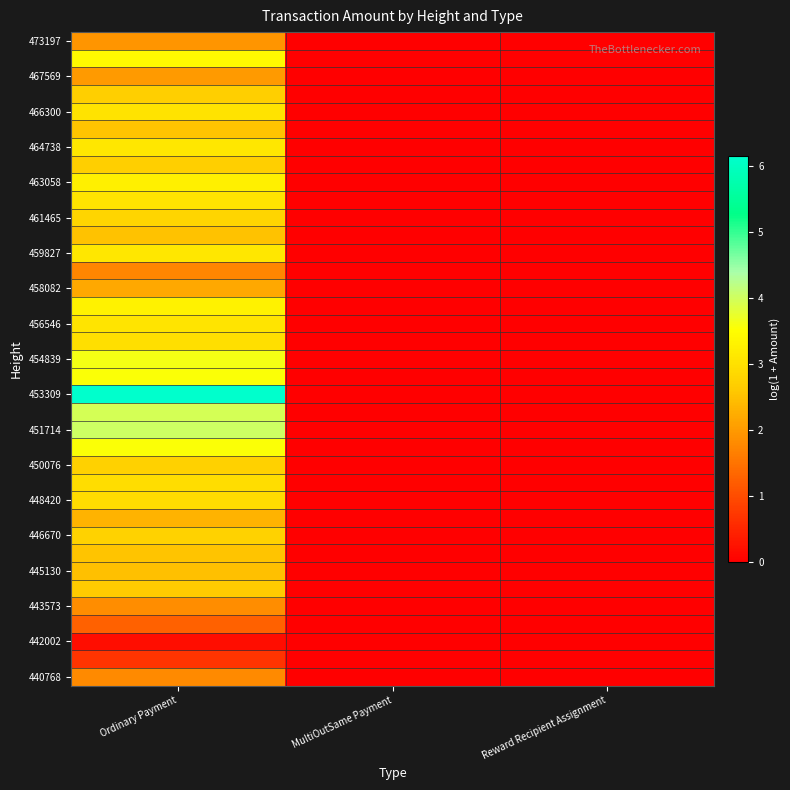

At which category is the sum across all series the highest?

Ordinary Payment